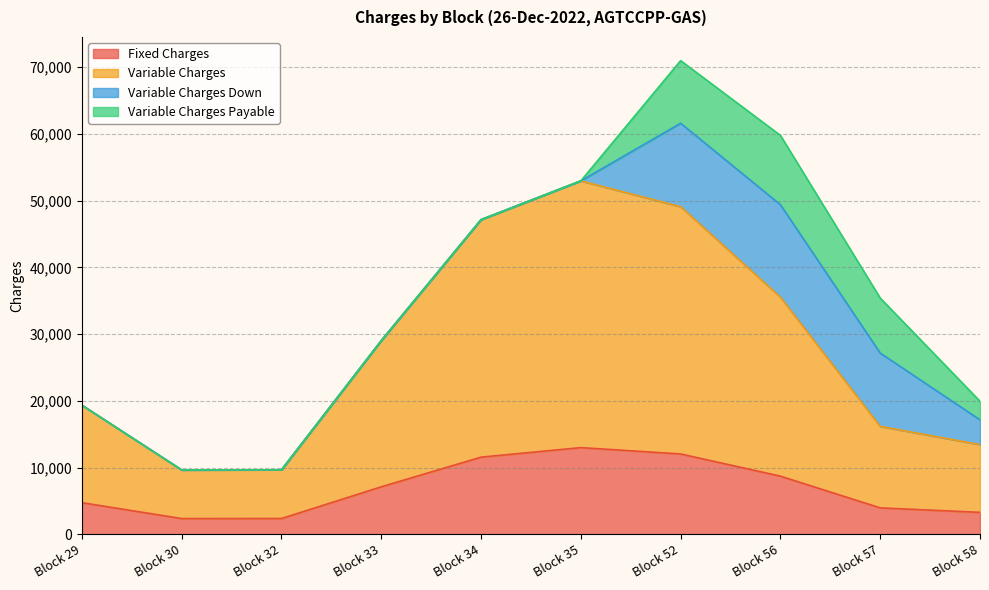

What is the total value across all series at Block 33?

29043.8